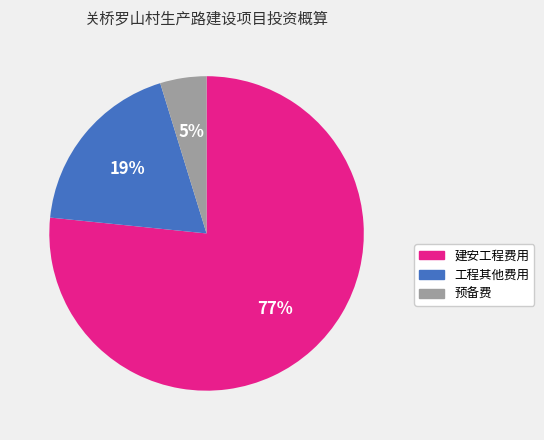

Does 预备费 represent more than half of the total?

No